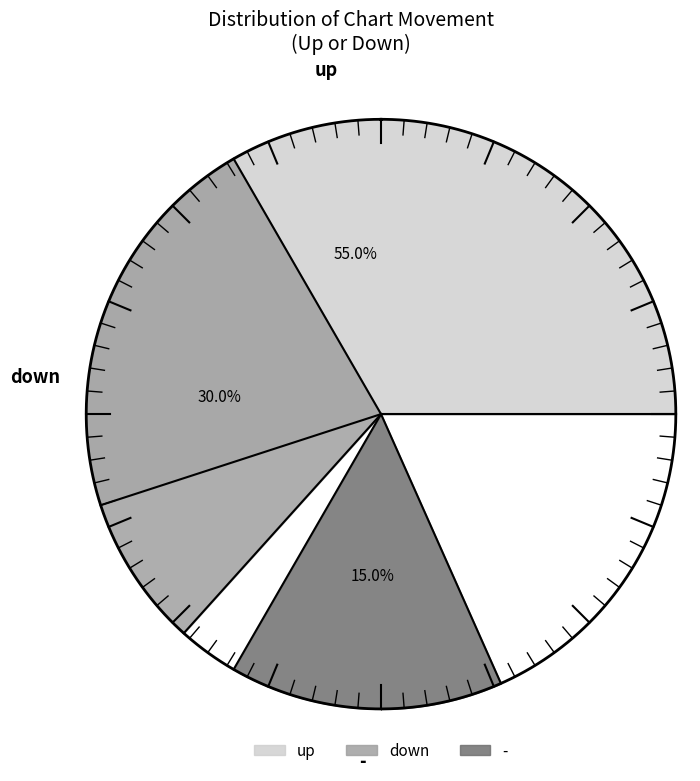

What is the total percentage of up and -?

70.0%